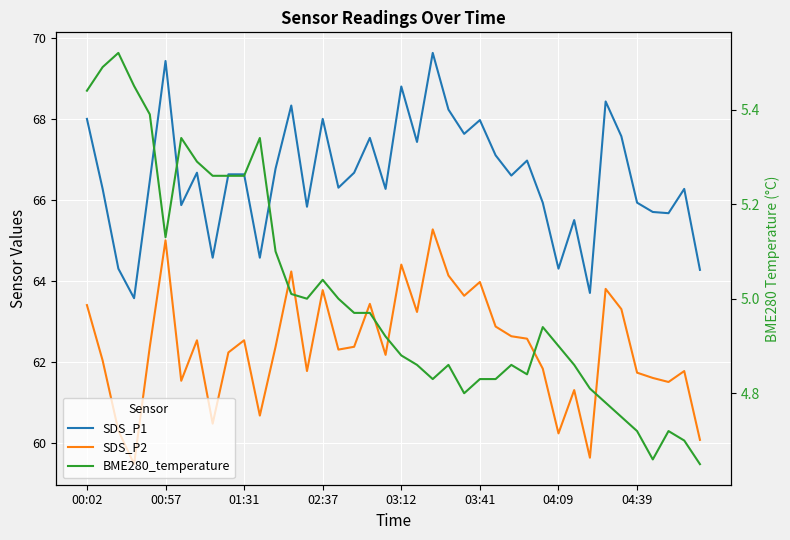

How many data points does each series have?

40